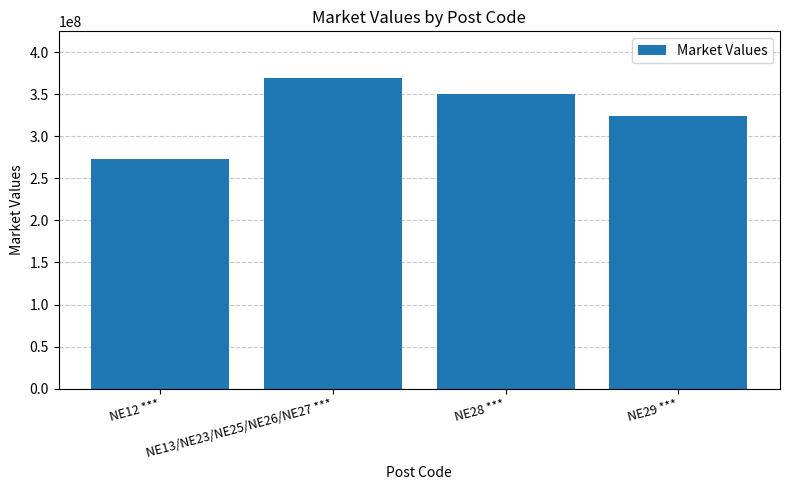

Which has a higher value, NE29 *** or NE28 ***?

NE28 ***